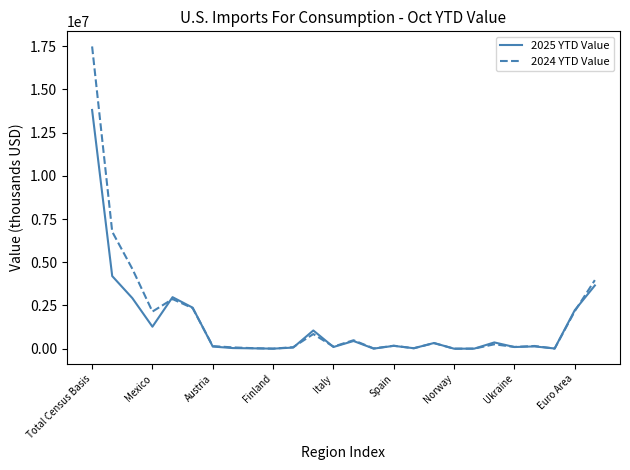

What is the difference between the second highest and minimum values in the 2025 YTD Value series?

4201921